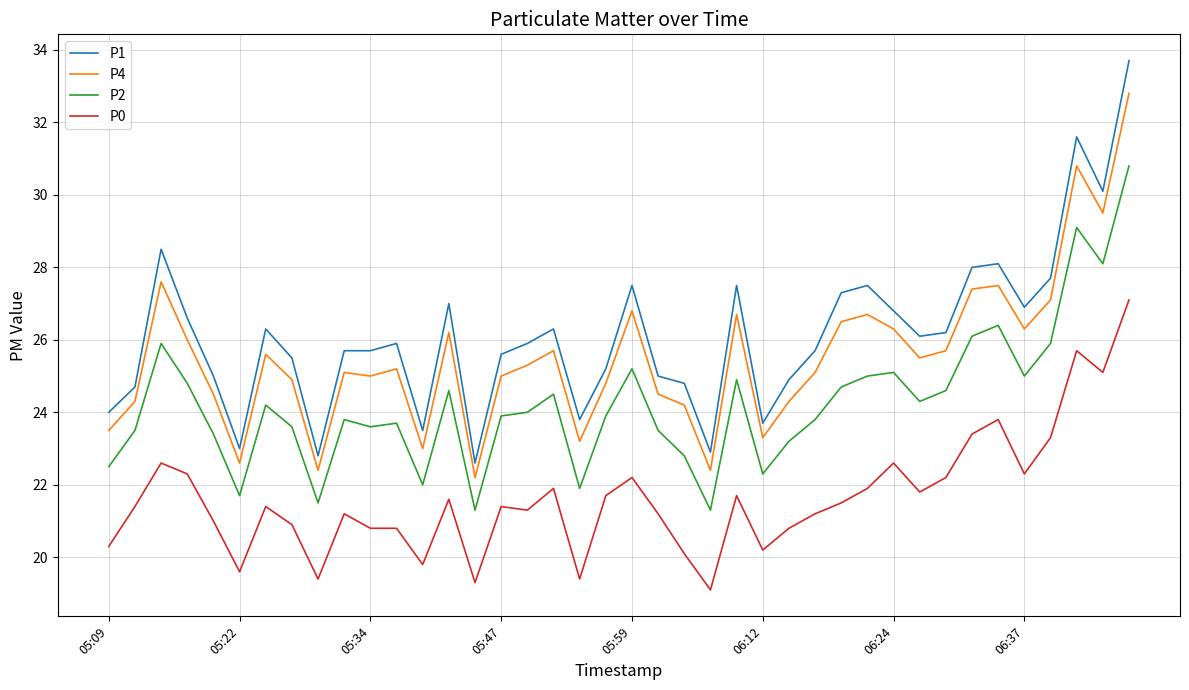

What is the sum of all P1 values?

1045.6